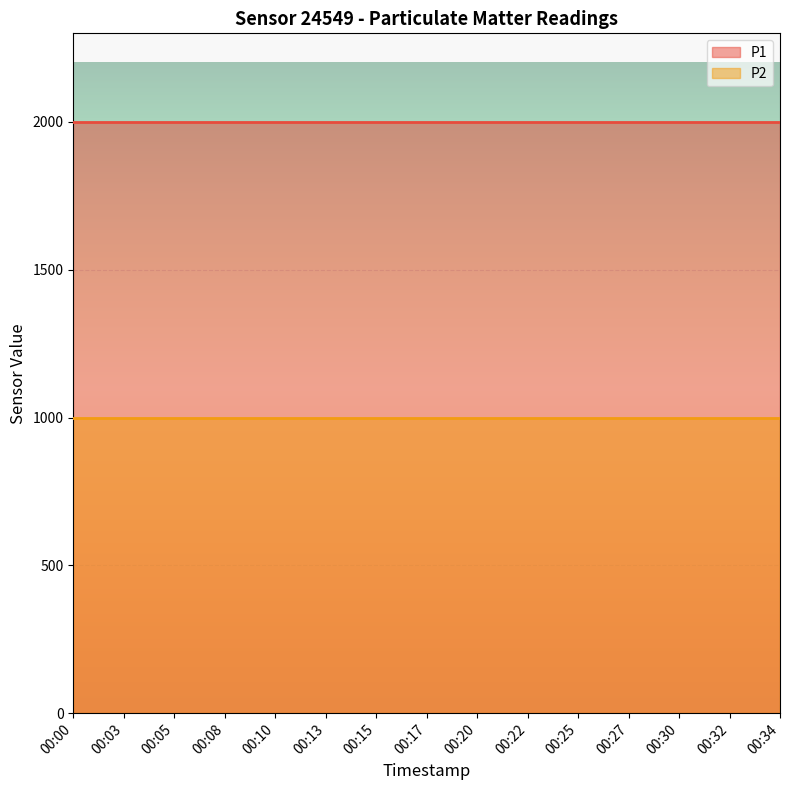

Read the P1 value at 00:22.

1999.9